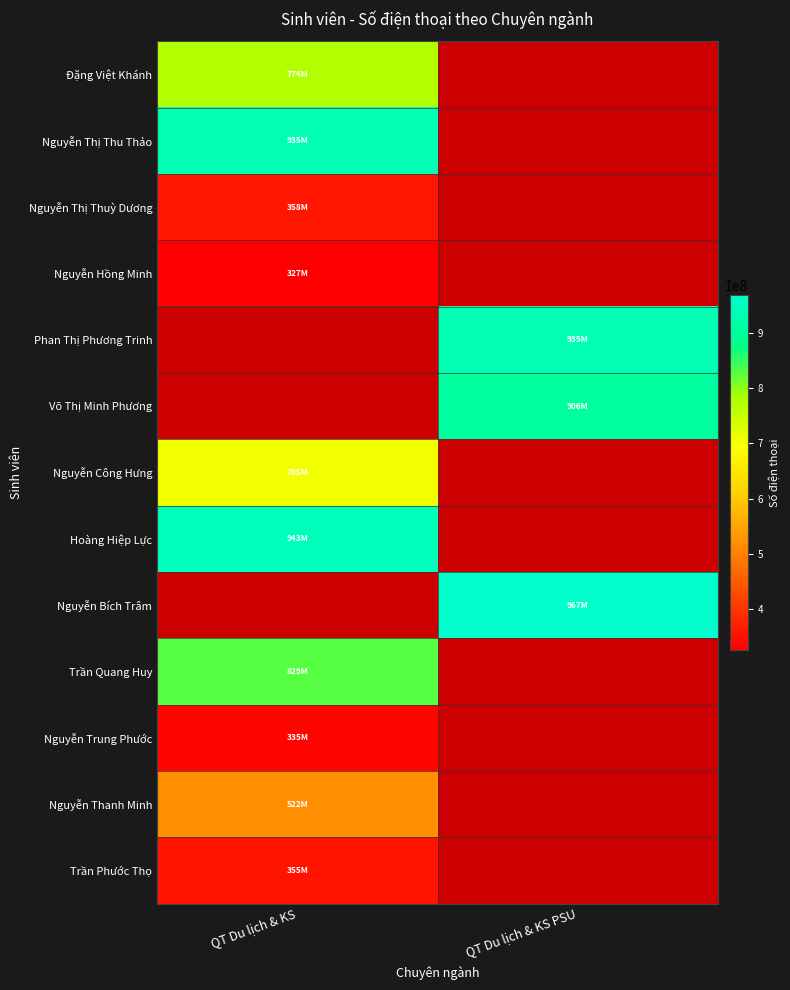

Between QT Du lịch & KS and QT Du lịch & KS PSU, which is larger?

QT Du lịch & KS PSU